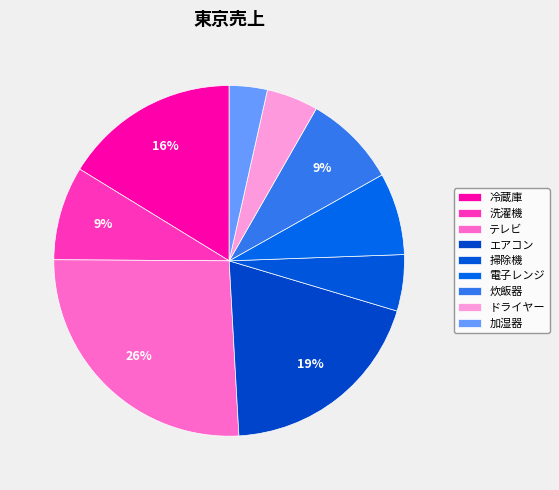

To the nearest percent, what portion does 電子レンジ represent?

8%